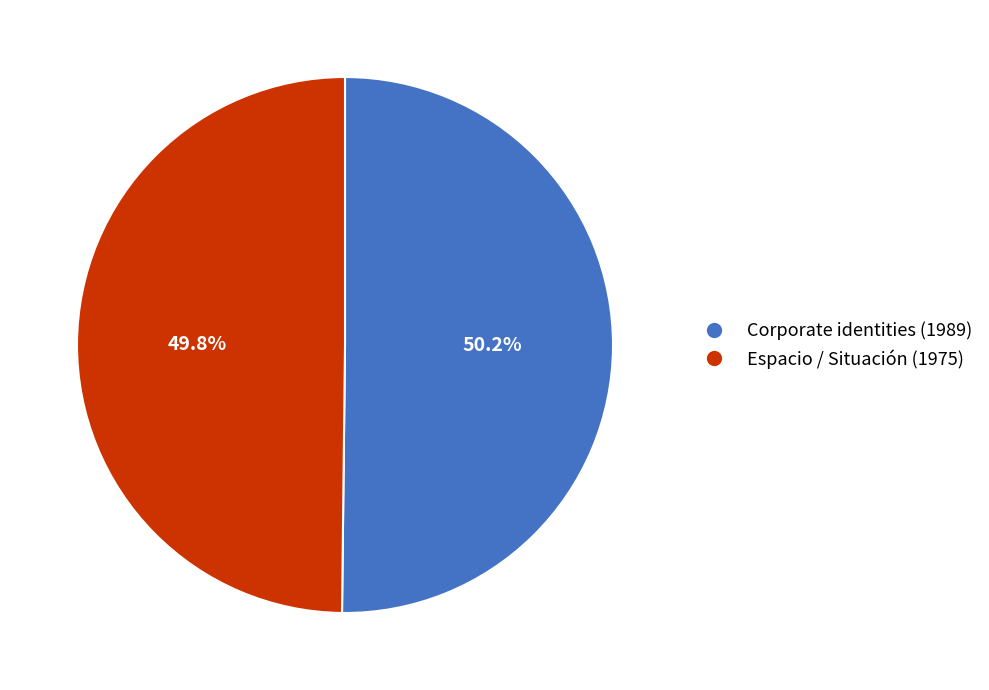

Count the number of slices in the pie.

2